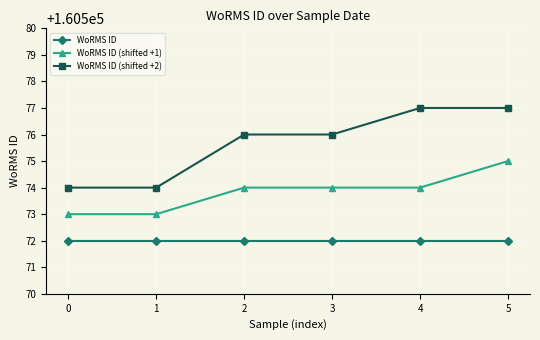

What is the spread (max minus min) of values at 3?

4